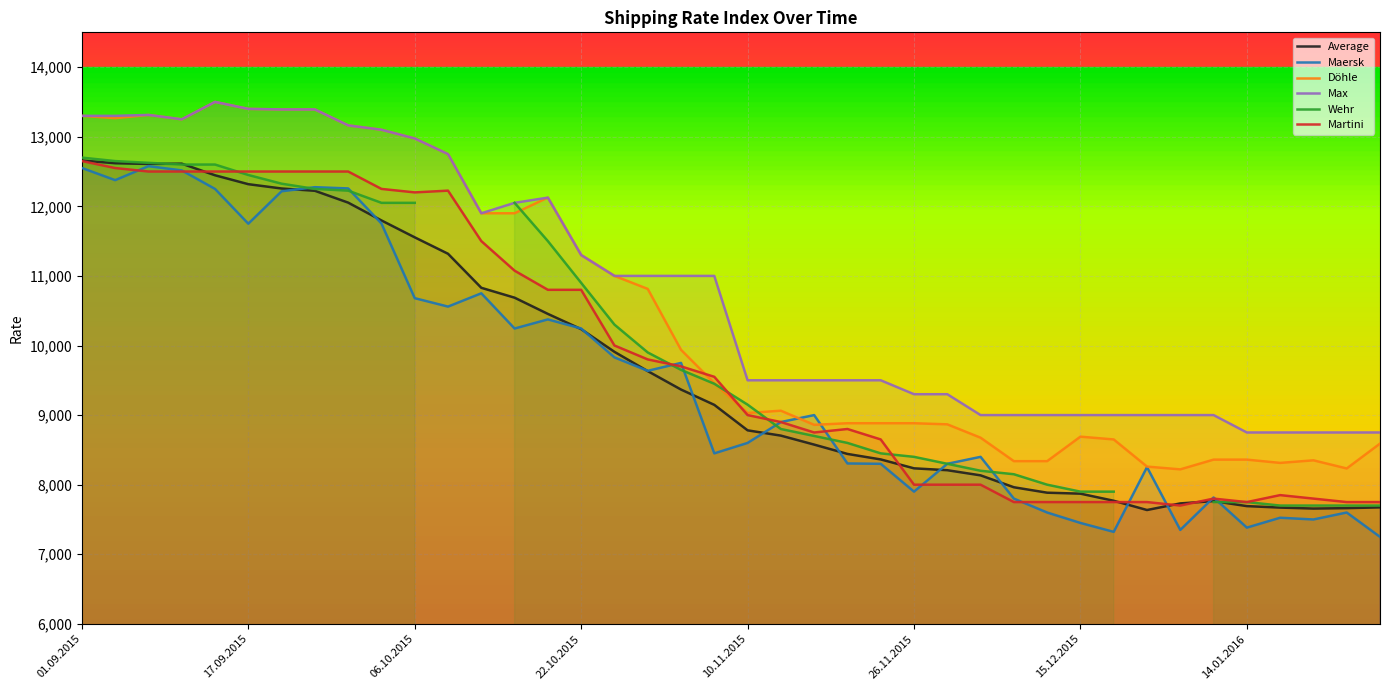

What is the maximum value for Max?

13500